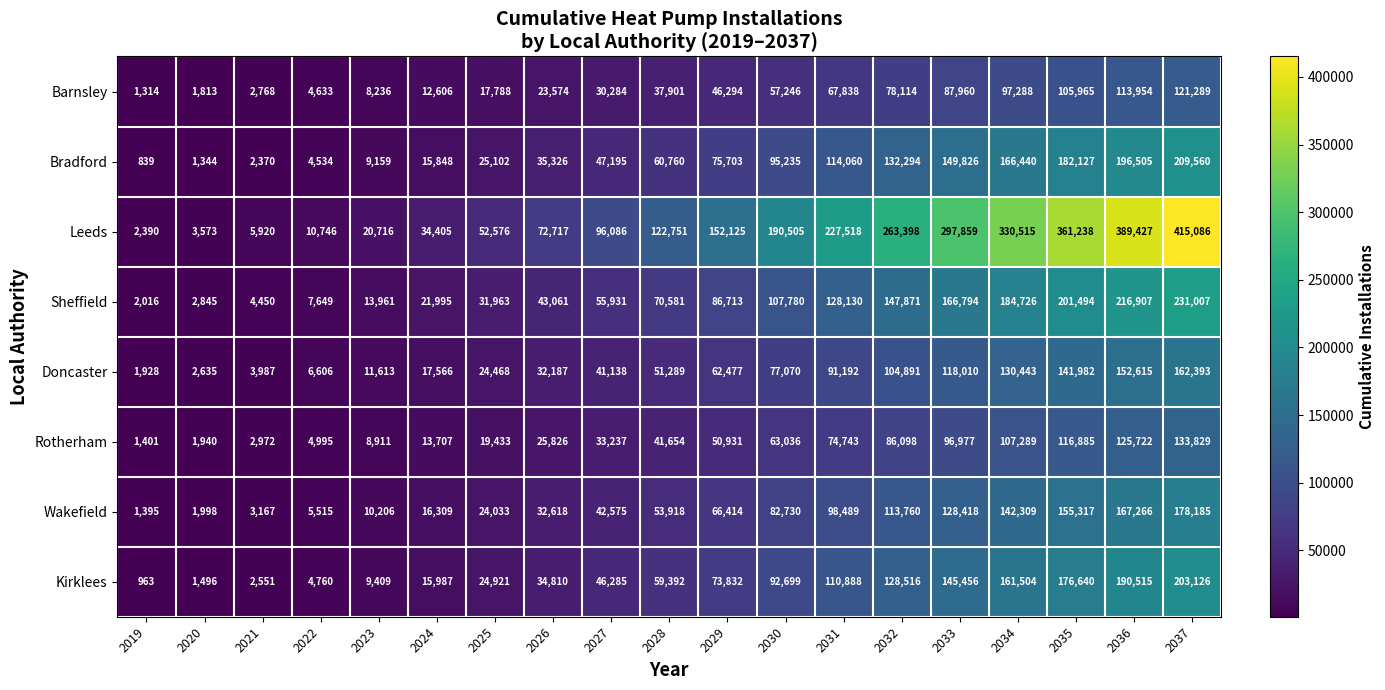

At which label is Rotherham closest to 67615?

2030